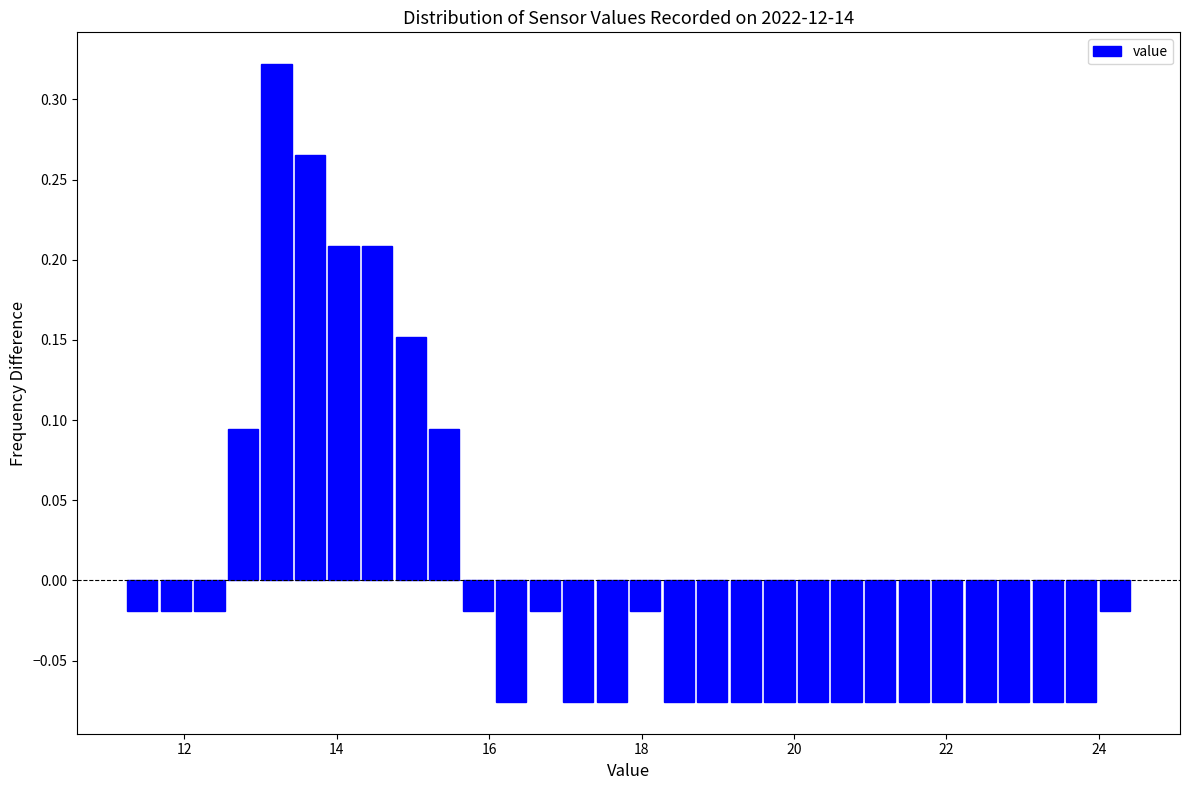

Around what value on the x-axis is the tallest bar? Give the approximate position of its centre, as read against the axis.

13.2